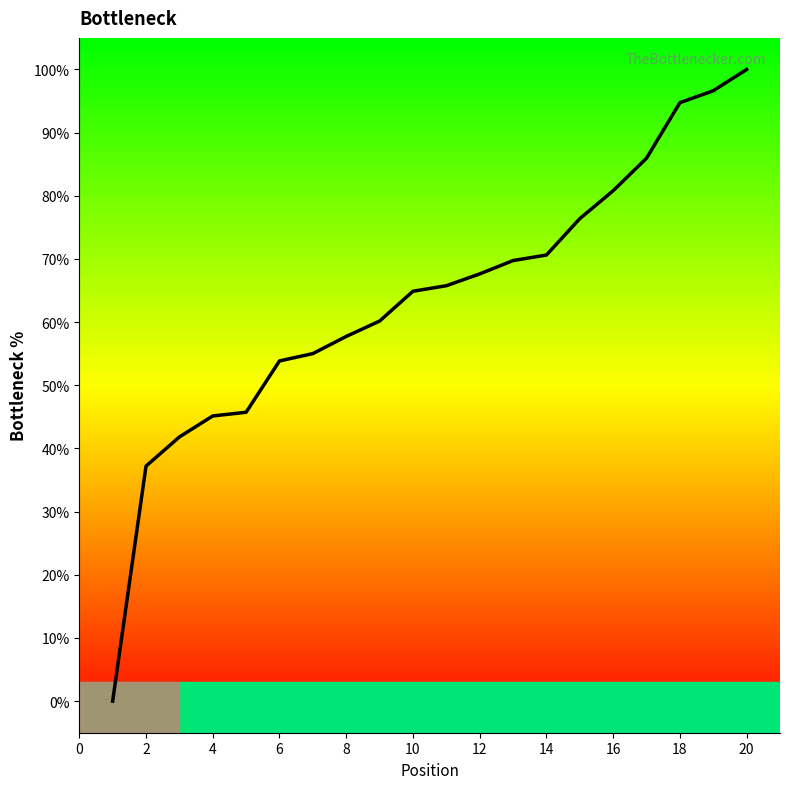

How many lines are shown in the chart?

1